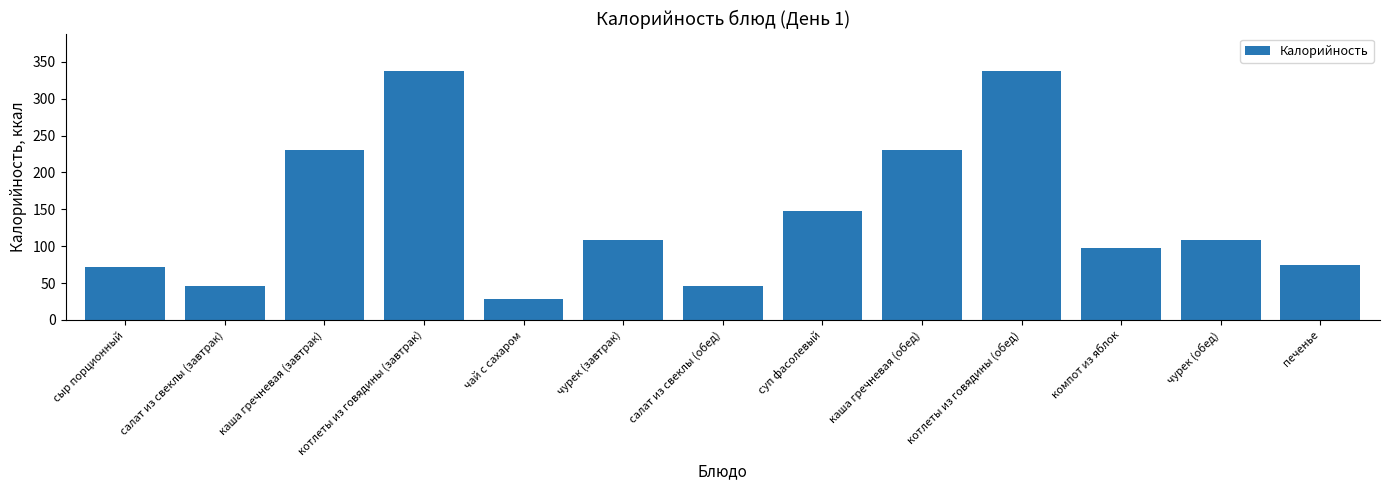

The value at сыр порционный is 118.9. True or false?

False